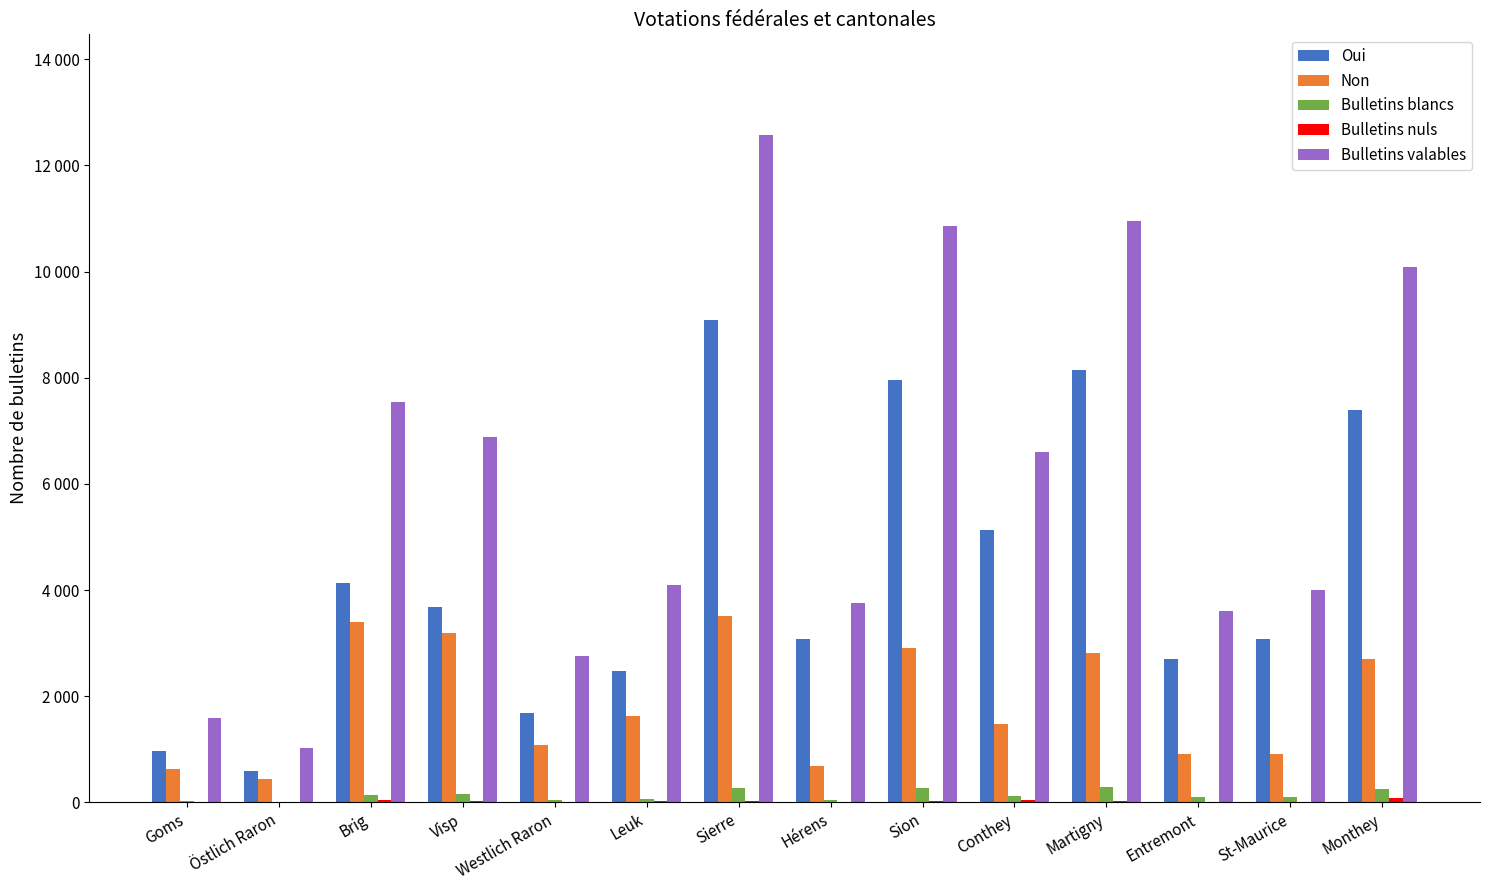

How many groups of bars are there?

14